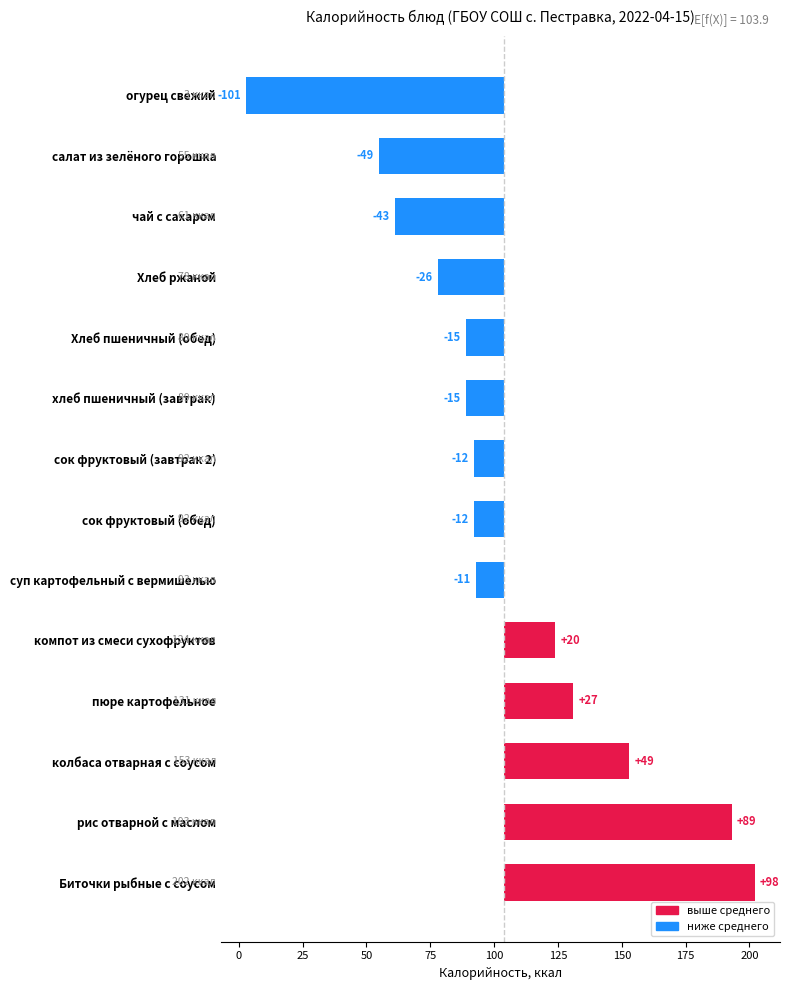

The chart shows a value of -42.9 at чай с сахаром. True or false?

True